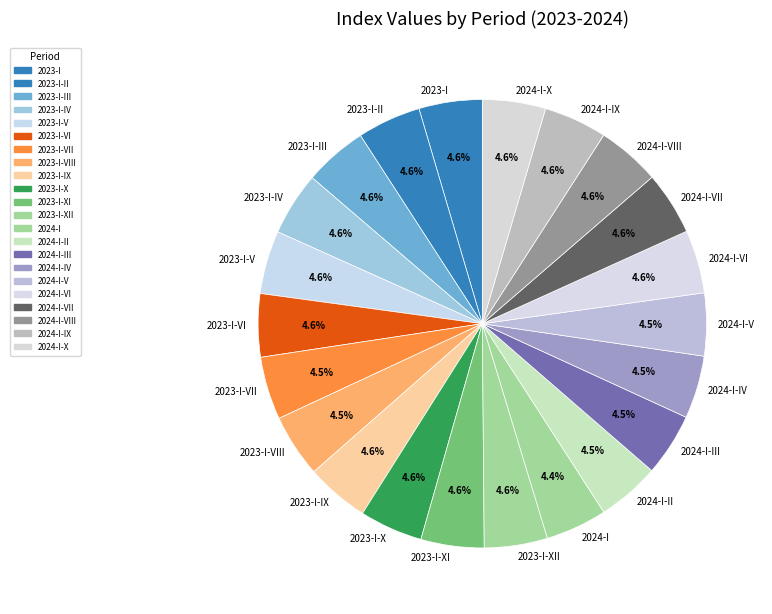

Count the number of slices in the pie.

22